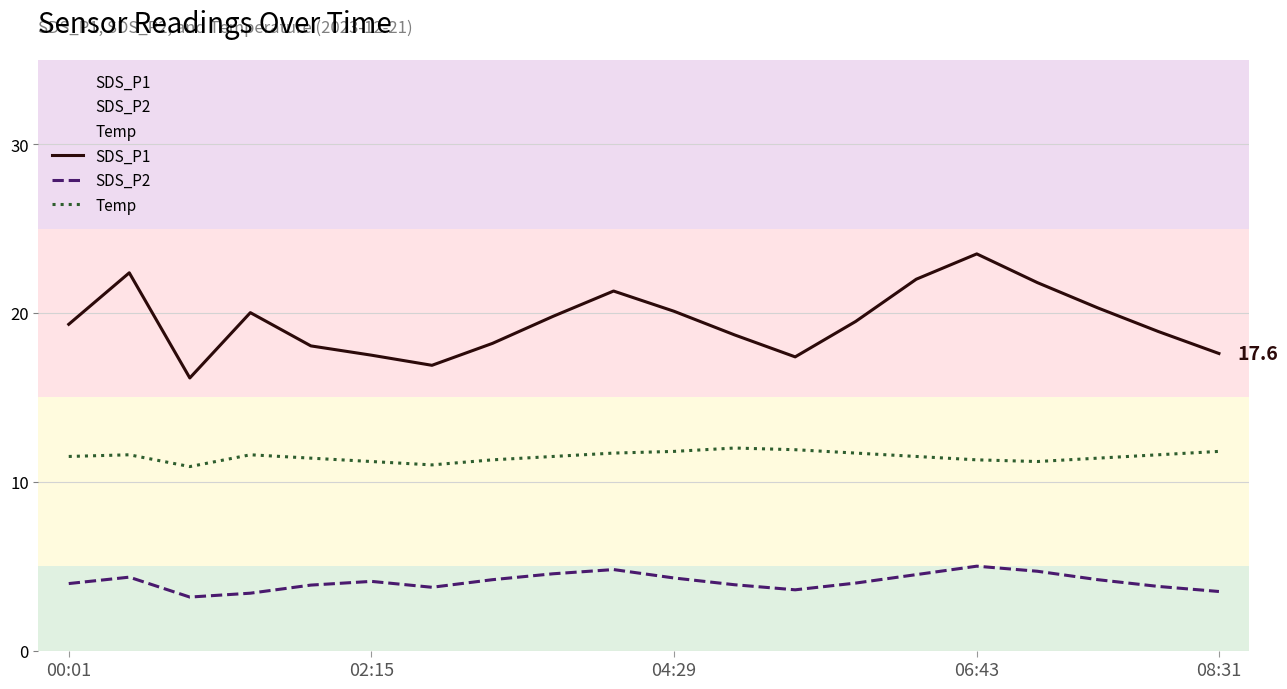

How many lines are shown in the chart?

3